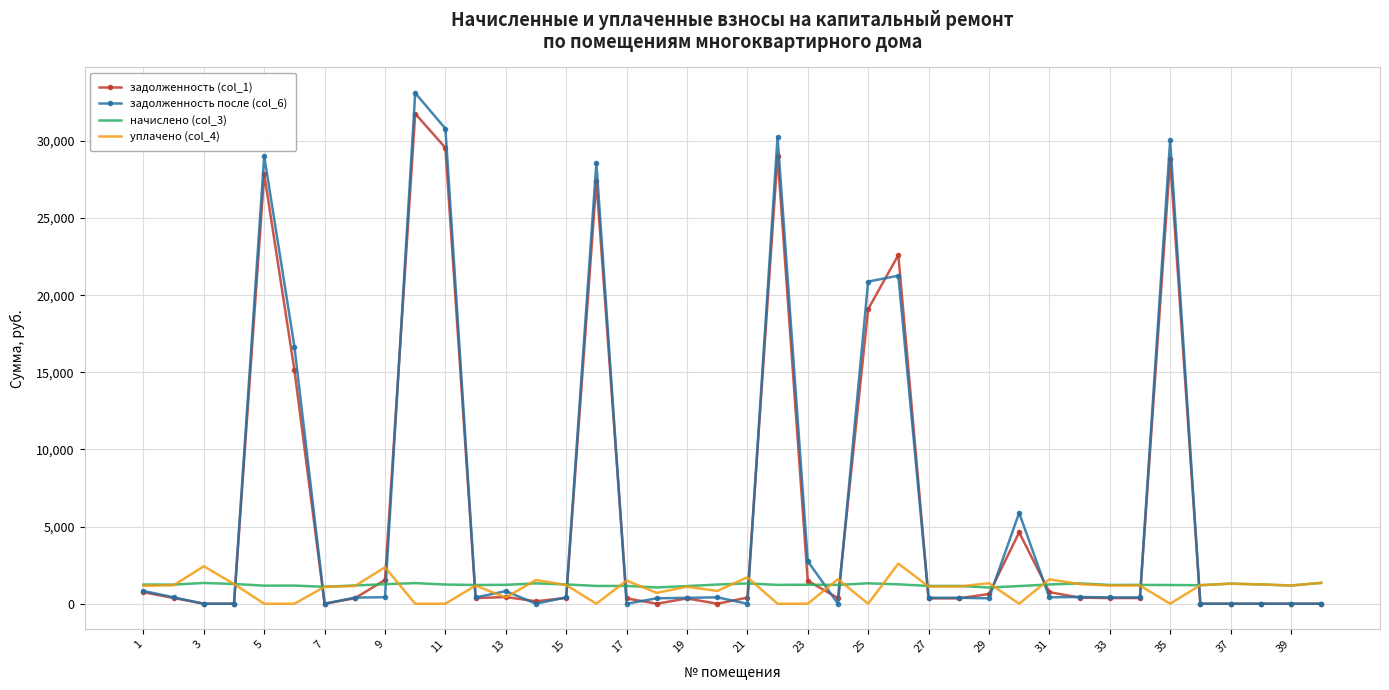

How many values in the задолженность (col_1) series exceed 371?

20